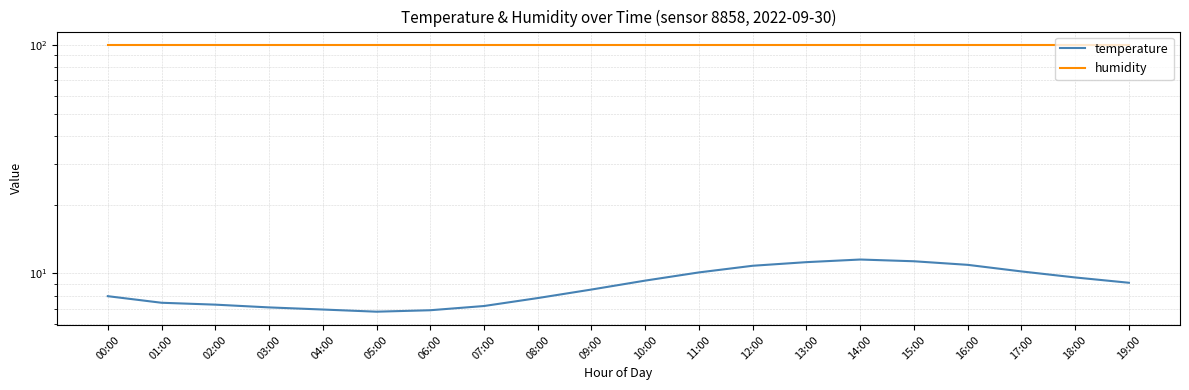

What are all the series names shown in the legend?

temperature, humidity